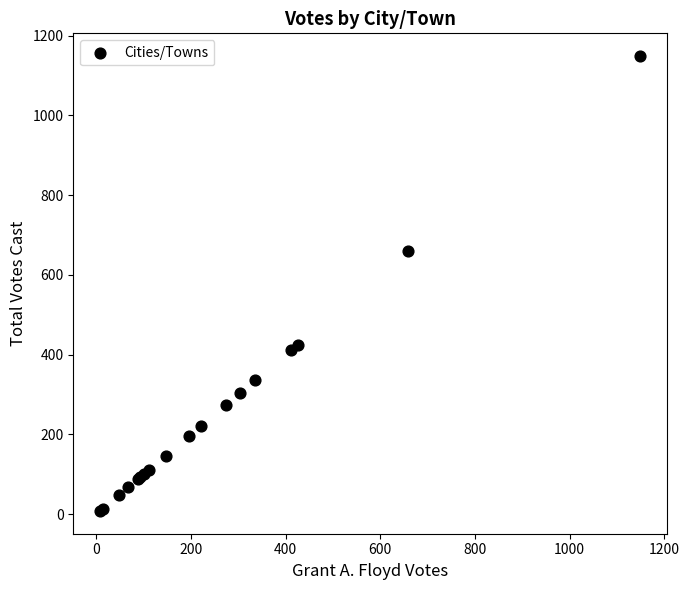

What Y value in the scatter plot is closest to 578?

659